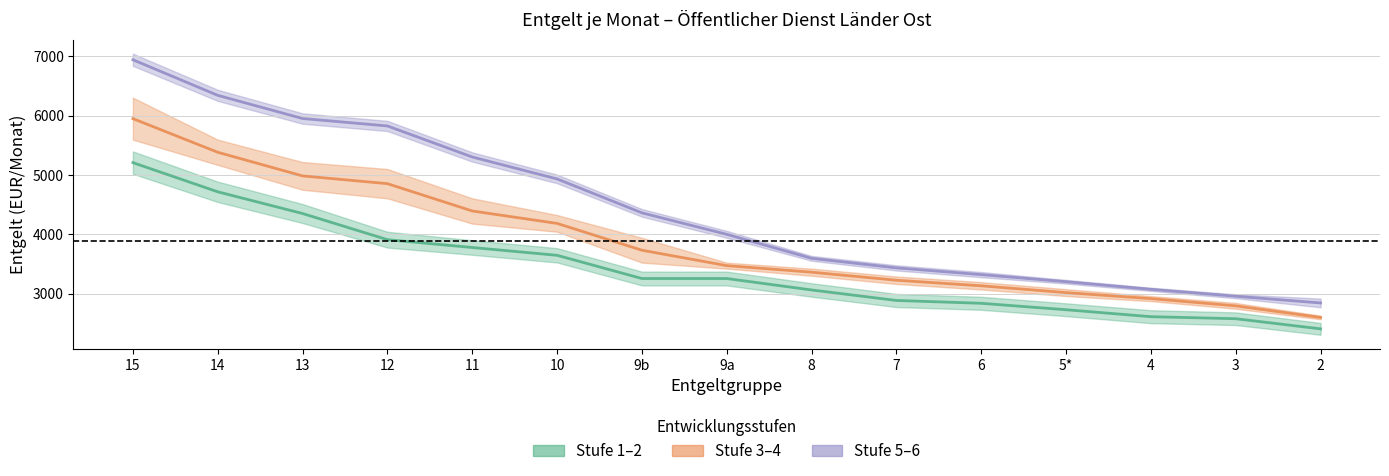

At which label does Stufe 5–6 (Mitte) reach its minimum?

2